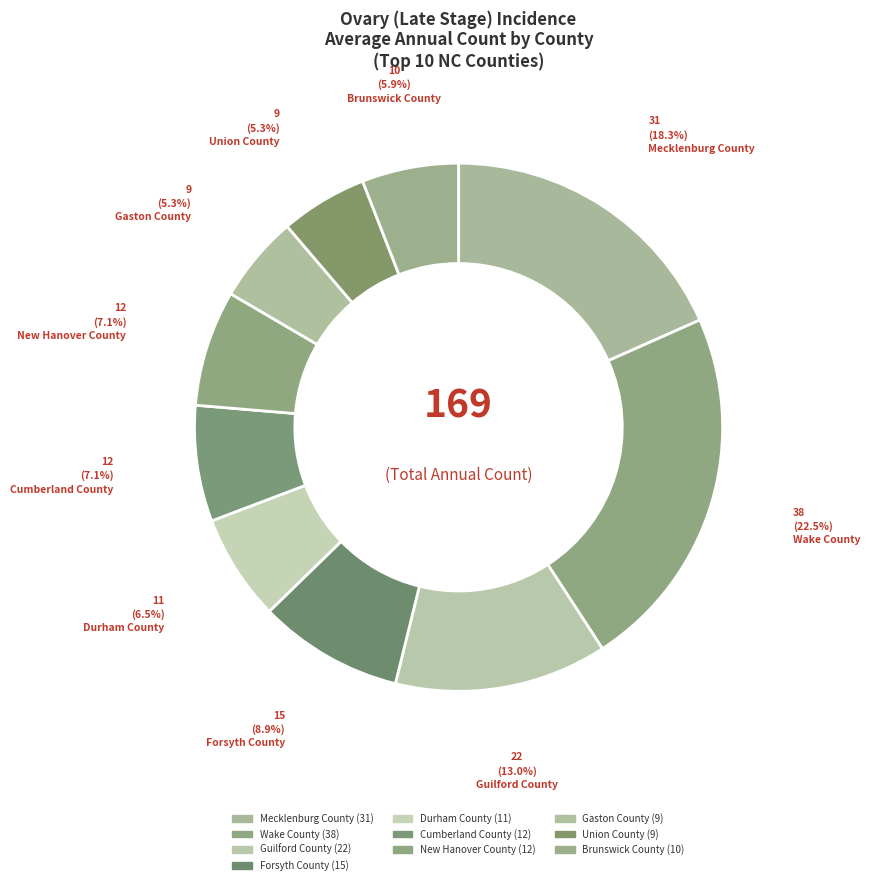

True or false: Union County accounts for 5% of the total.

True